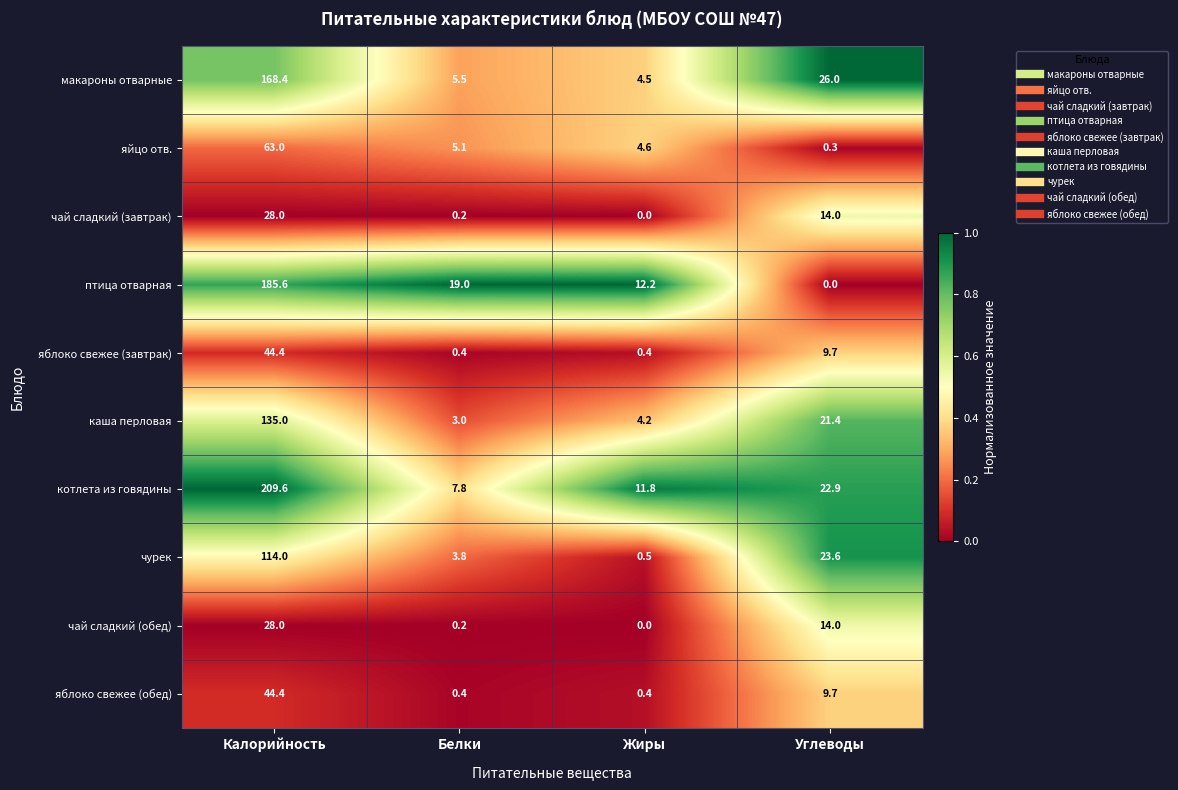

What is the total value across all series at Углеводы?

141.6